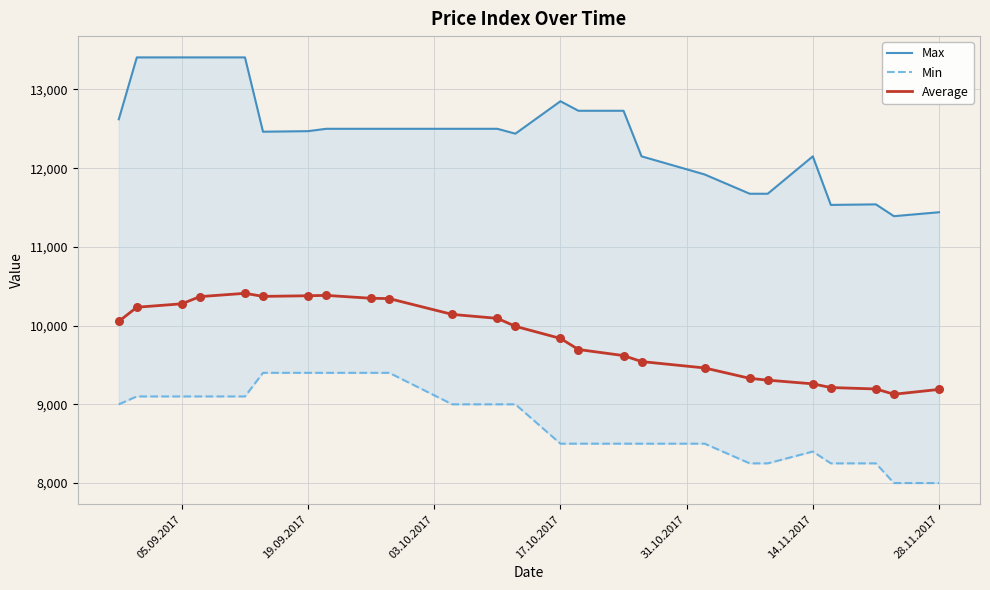

Which series reaches the maximum Y coordinate?

Max